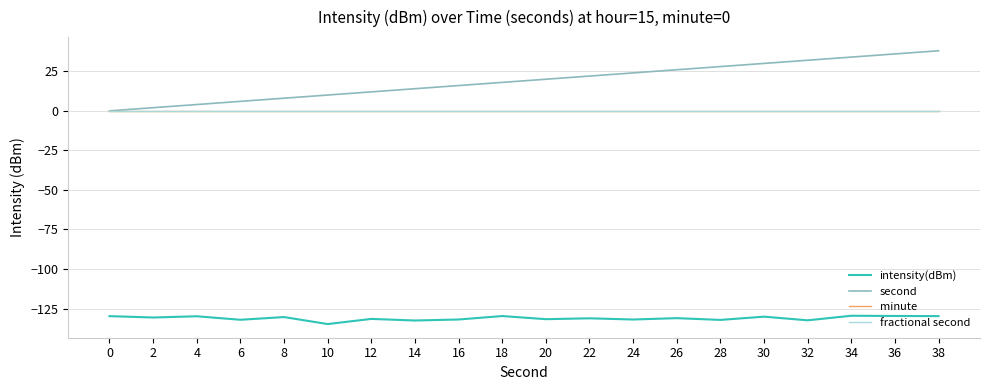

Does the chart have visible grid lines?

Yes